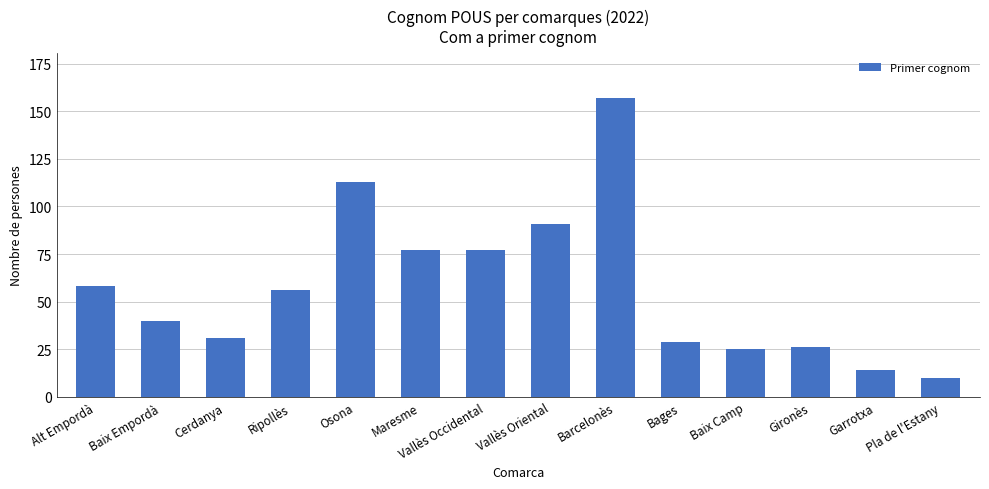

How many values are below 56?

7